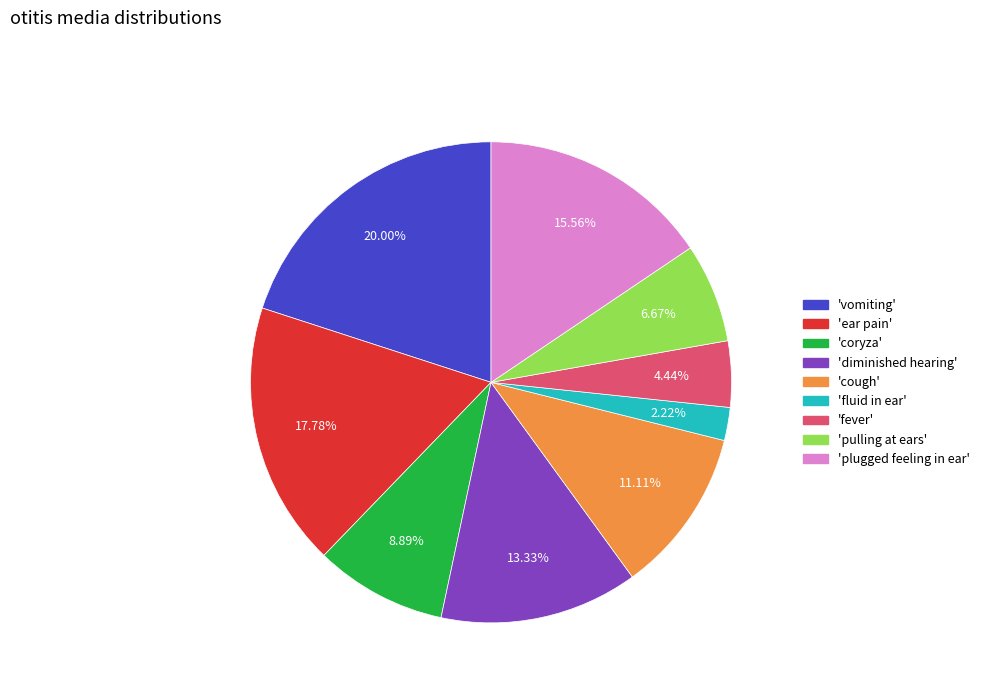

Is there any slice that represents more than half of the pie?

No